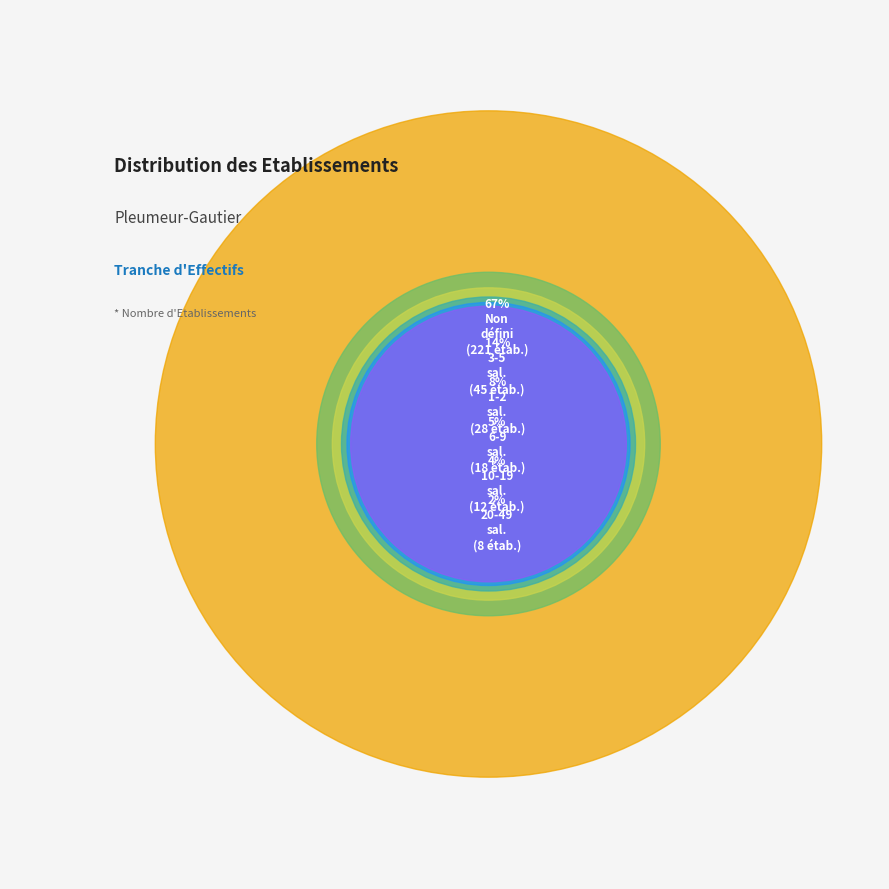

Combined, do NN and 02 account for over 50%?

Yes